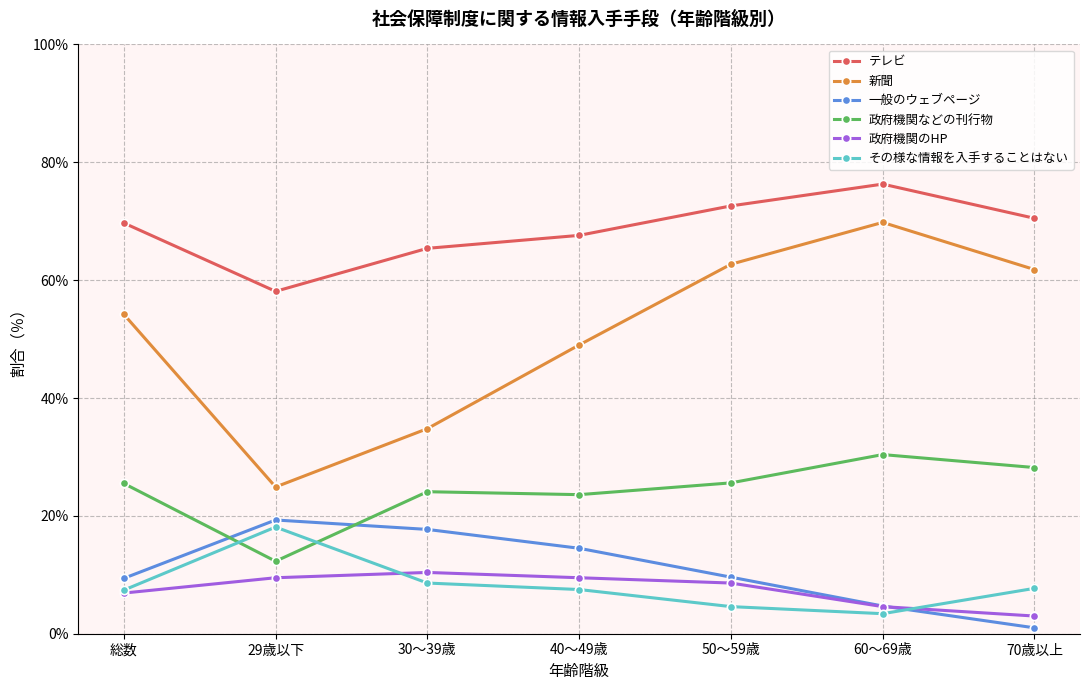

True or false: 政府機関などの刊行物 has more than 0 interior local peaks.

True